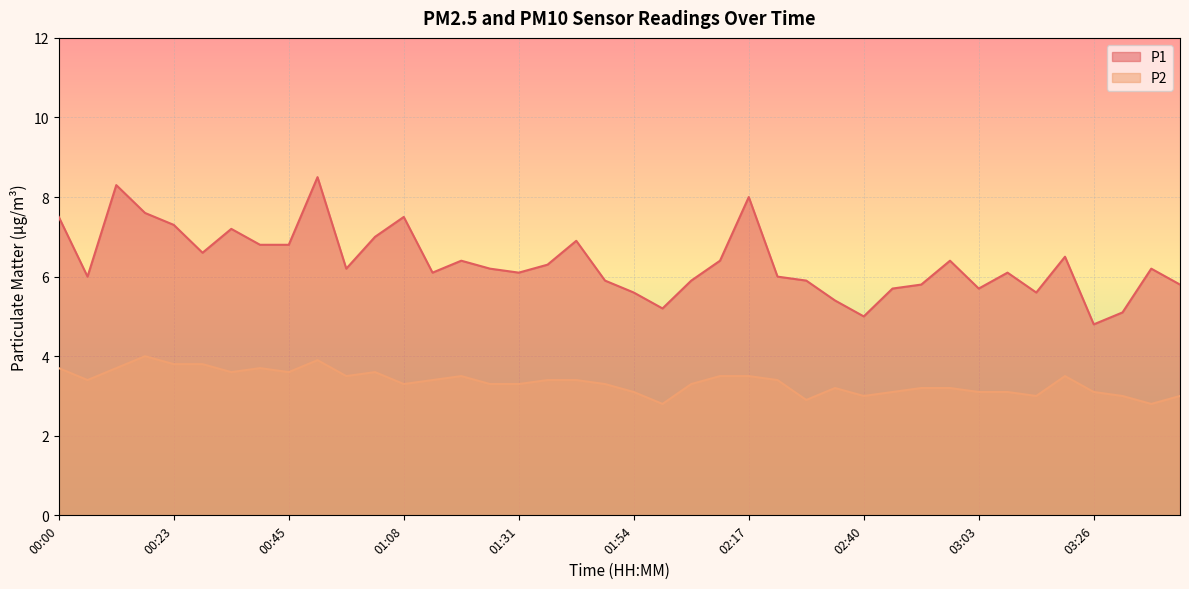

True or false: P1 and P2 cross at least once.

False